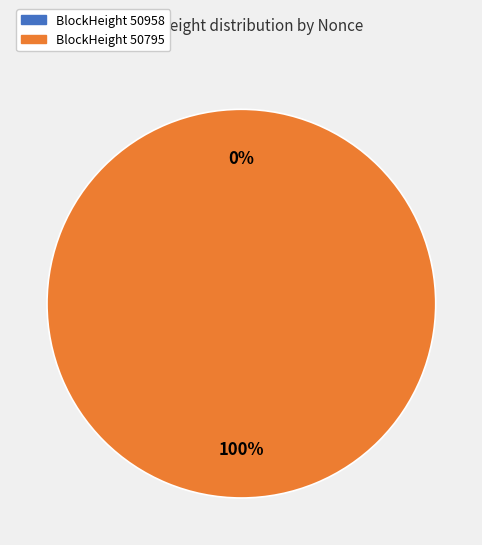

To the nearest percent, what is the difference between the 50795 and 50958 slice percentages?

100%